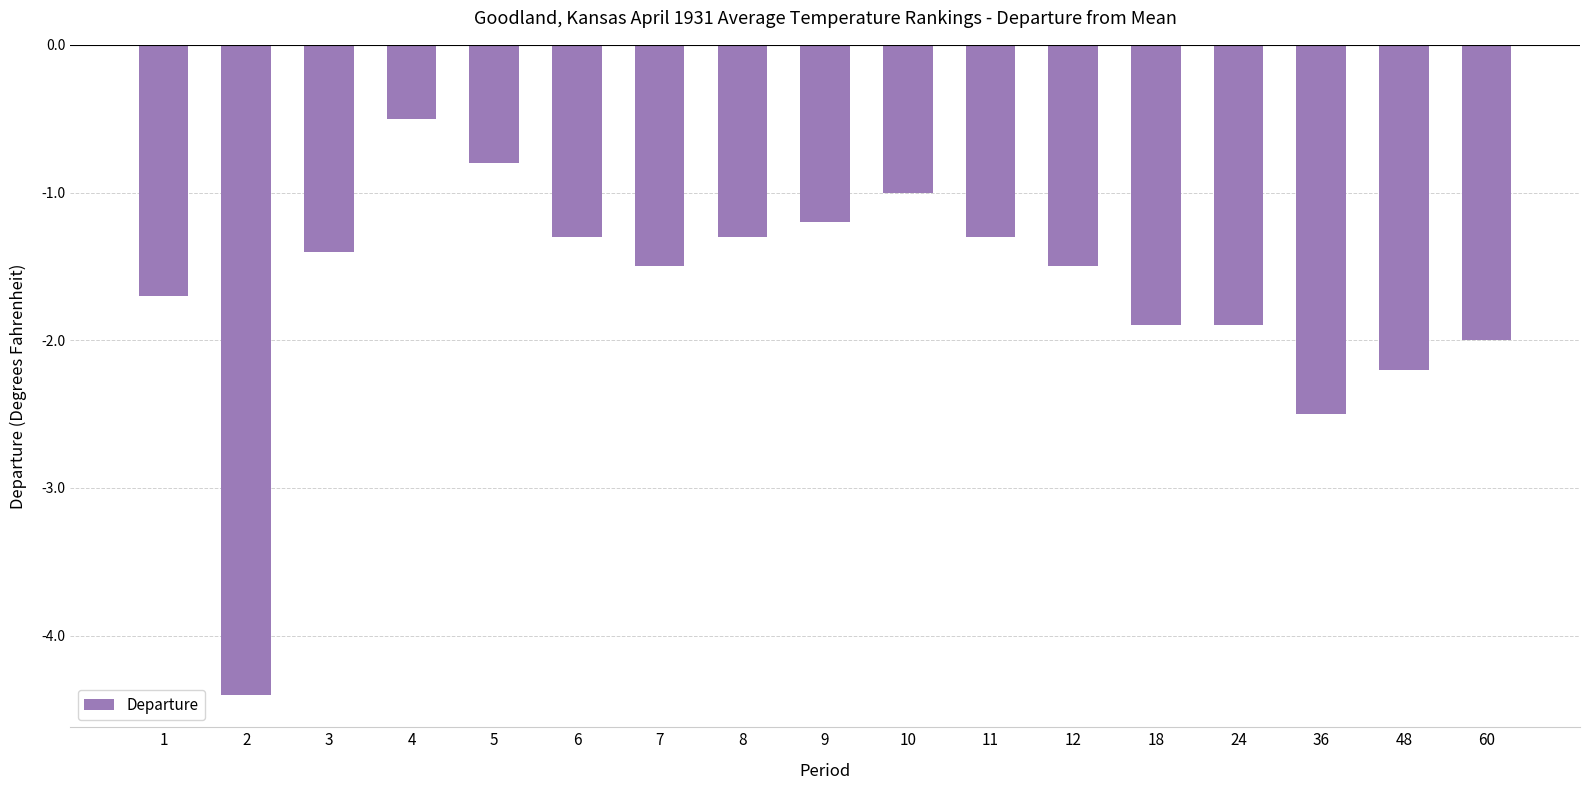

Which category has the highest value across all series?

4